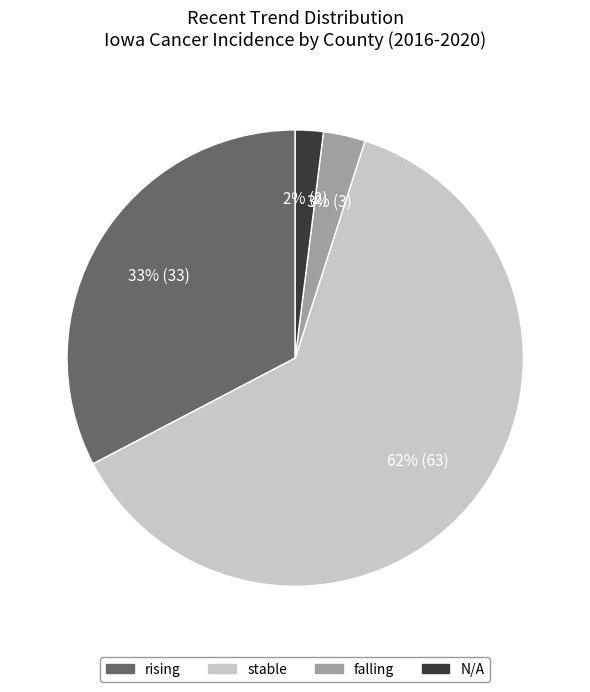

Do rising and stable together represent more than half of the pie?

Yes